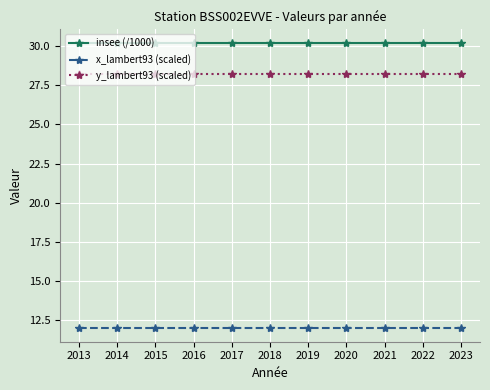

Reading left to right, transcribe all the data shown in this chart.

insee (/1000): 30.2	30.2	30.2	30.2	30.2	30.2	30.2	30.2	30.2	30.2	30.2
x_lambert93 (scaled): 12.1	12.1	12.1	12.1	12.1	12.1	12.1	12.1	12.1	12.1	12.1
y_lambert93 (scaled): 28.2	28.2	28.2	28.2	28.2	28.2	28.2	28.2	28.2	28.2	28.2